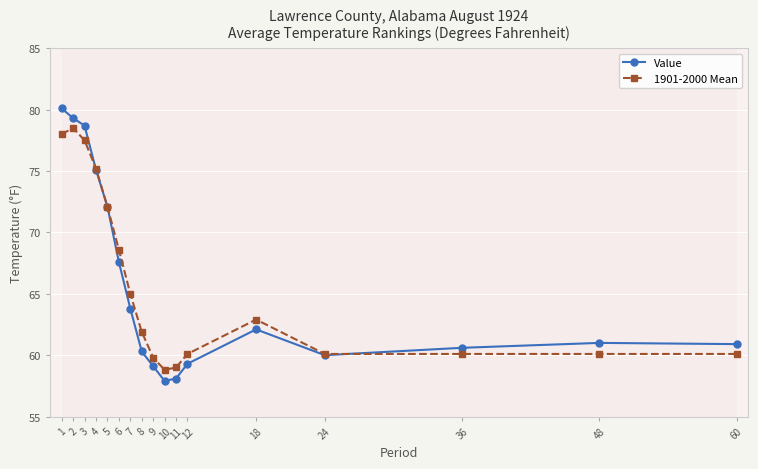

How many lines are shown in the chart?

2